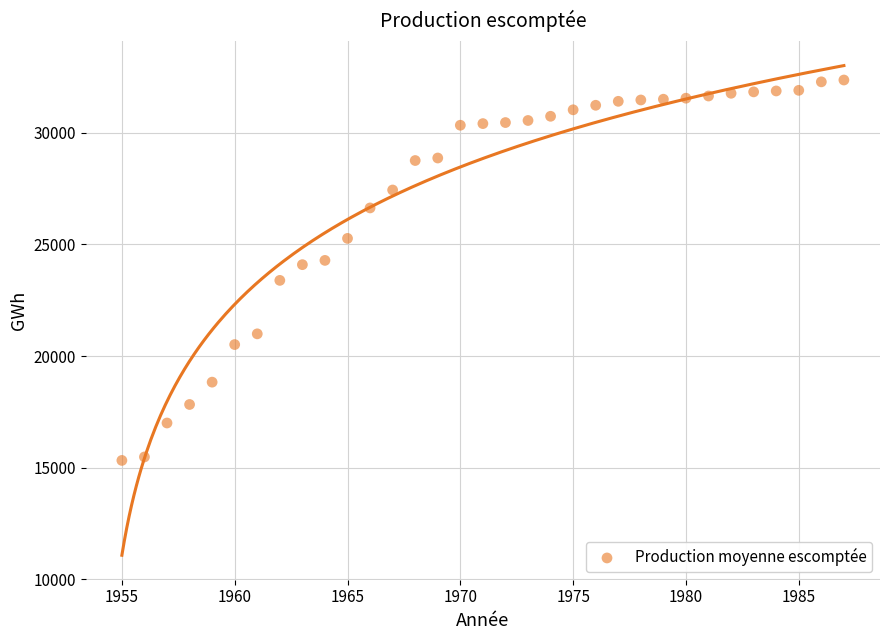

What is the range of Y values (max minus min)?

17034